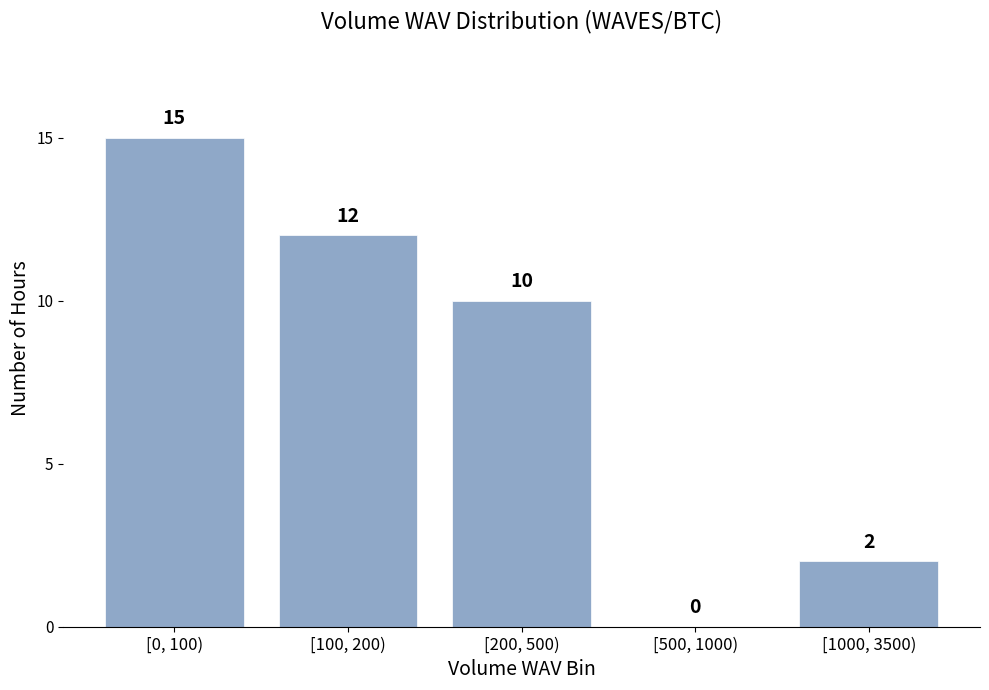

Reading right to left, list all the values displayed in this chart.

[1000, 3500)=2	[500, 1000)=0	[200, 500)=10	[100, 200)=12	[0, 100)=15